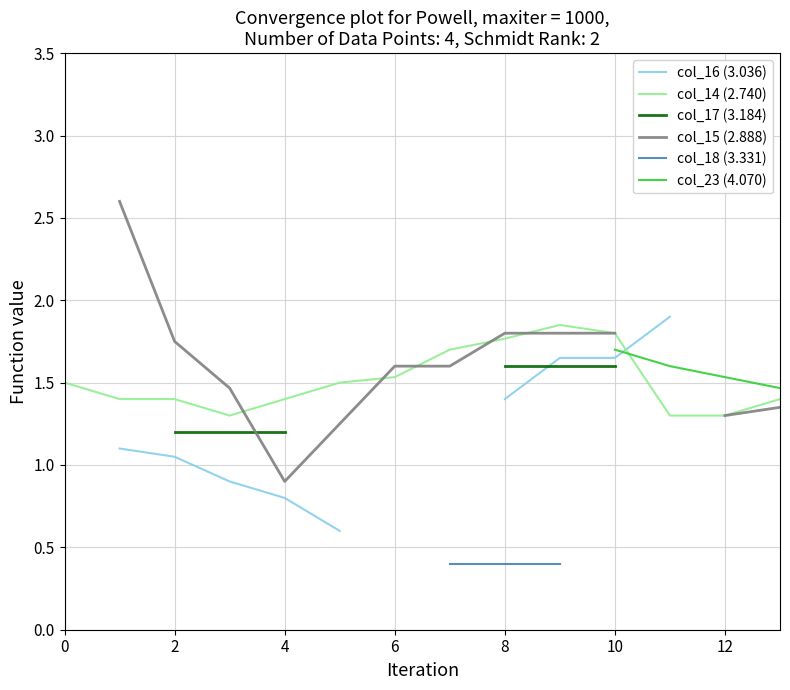

The col_14 (2.740) series shows 1.3 at 12. True or false?

True